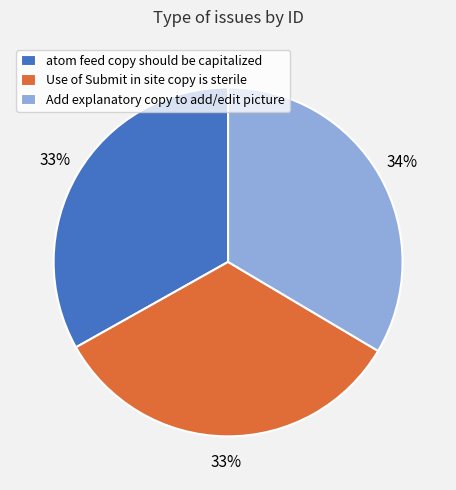

Is atom feed copy should be capitalized the majority of the pie?

No